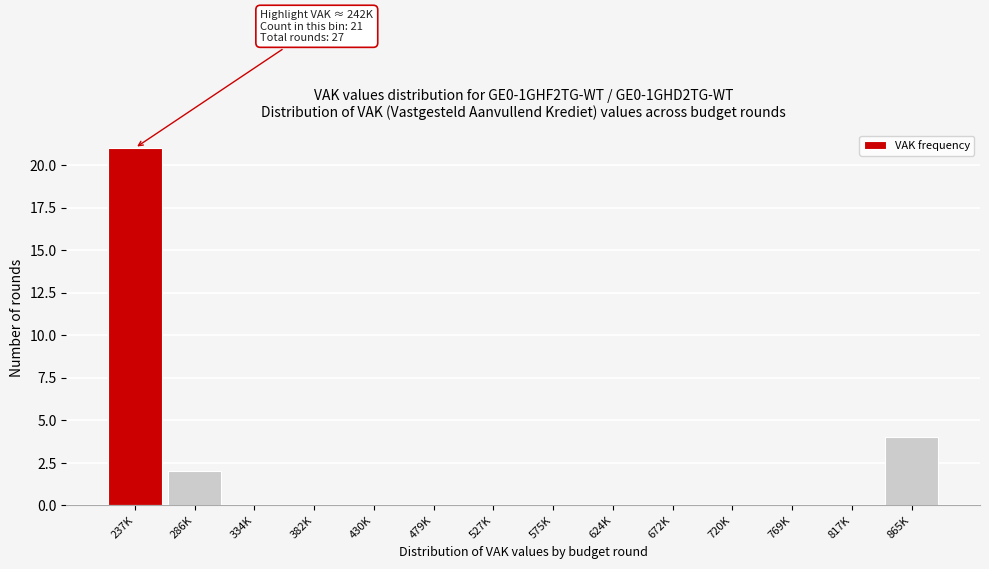

Reading left to right, what are all the values shown in this chart?

237K=21	286K=2	334K=0	382K=0	430K=0	479K=0	527K=0	575K=0	624K=0	672K=0	720K=0	769K=0	817K=0	865K=4